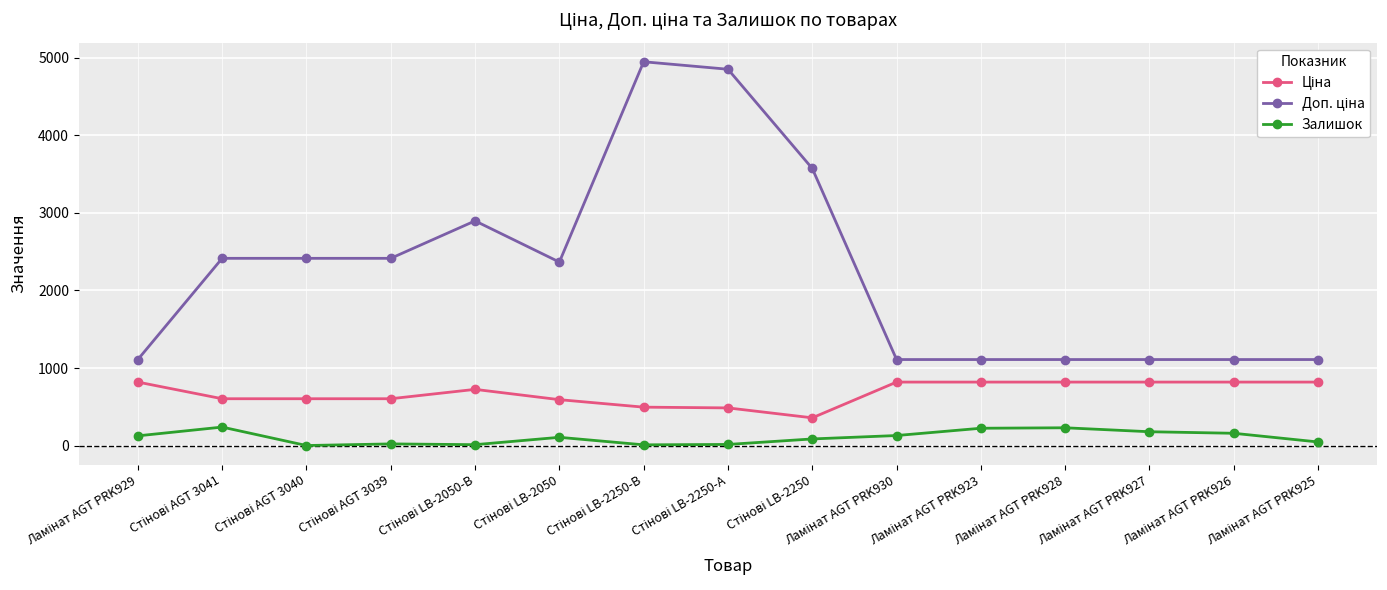

What is the maximum value for Залишок?

238.0